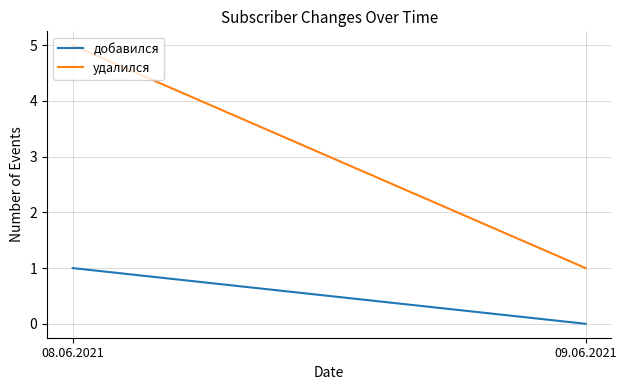

What are all the series names shown in the legend?

добавился, удалился